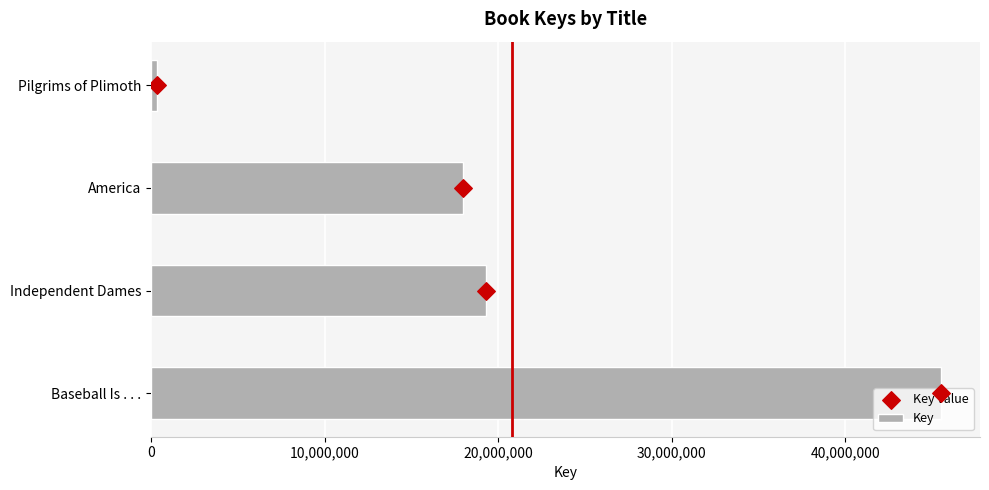

At how many categories does at least one series exceed 9523515?

3